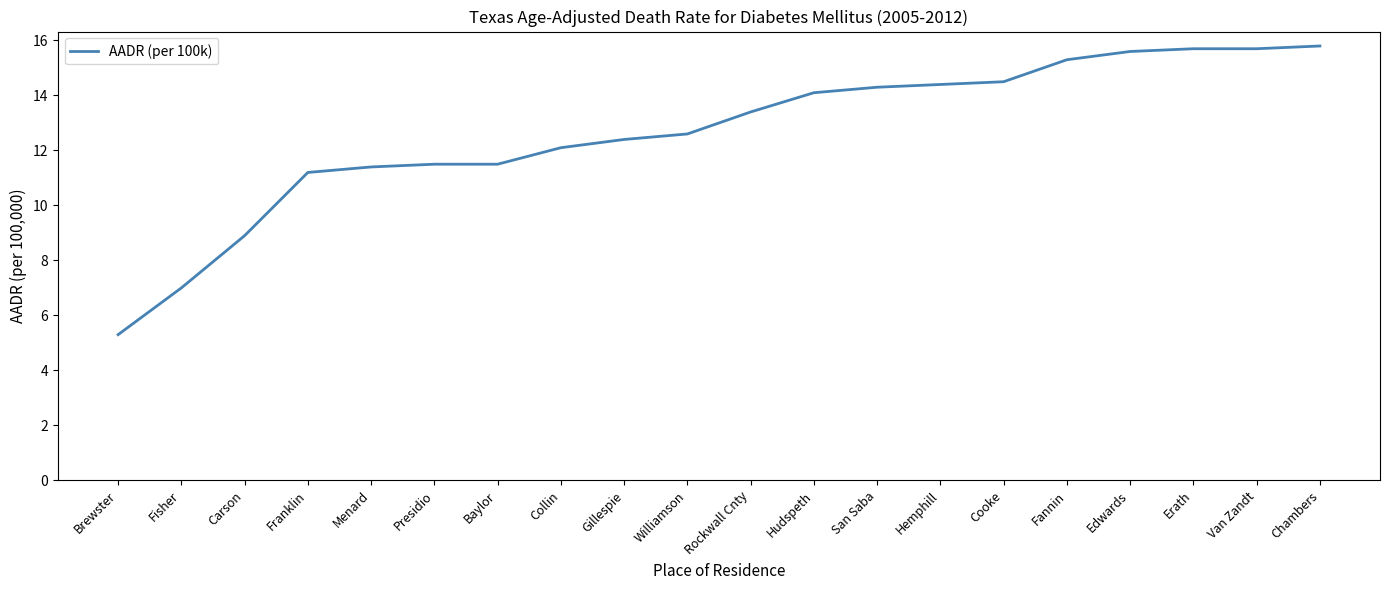

What is the sum of all values?

252.7